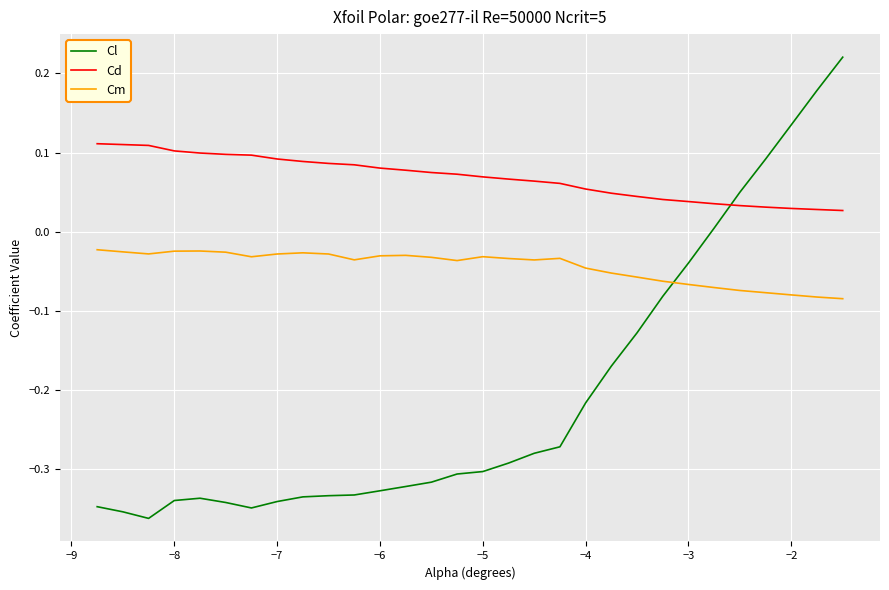

What are all the series names shown in the legend?

Cl, Cd, Cm